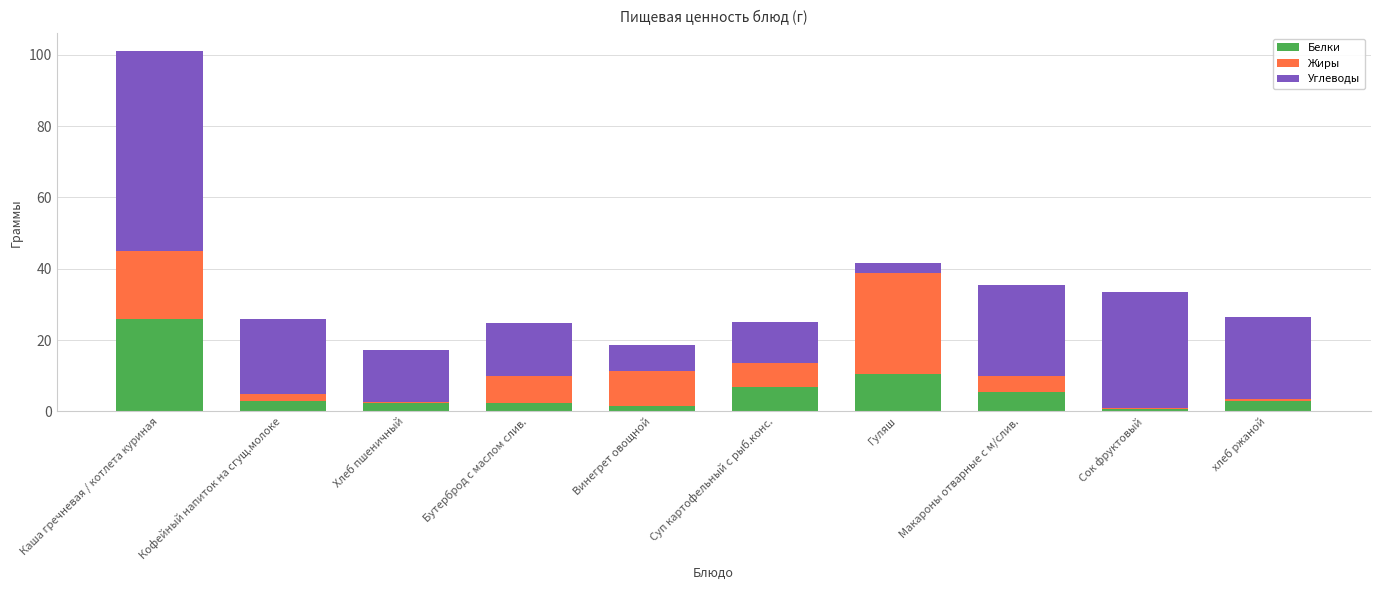

How many series are shown in this chart?

3